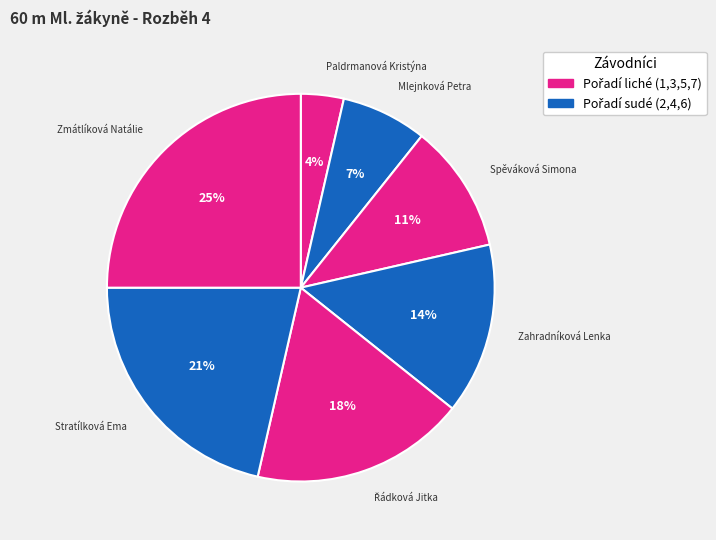

Is there a majority slice in this chart?

No